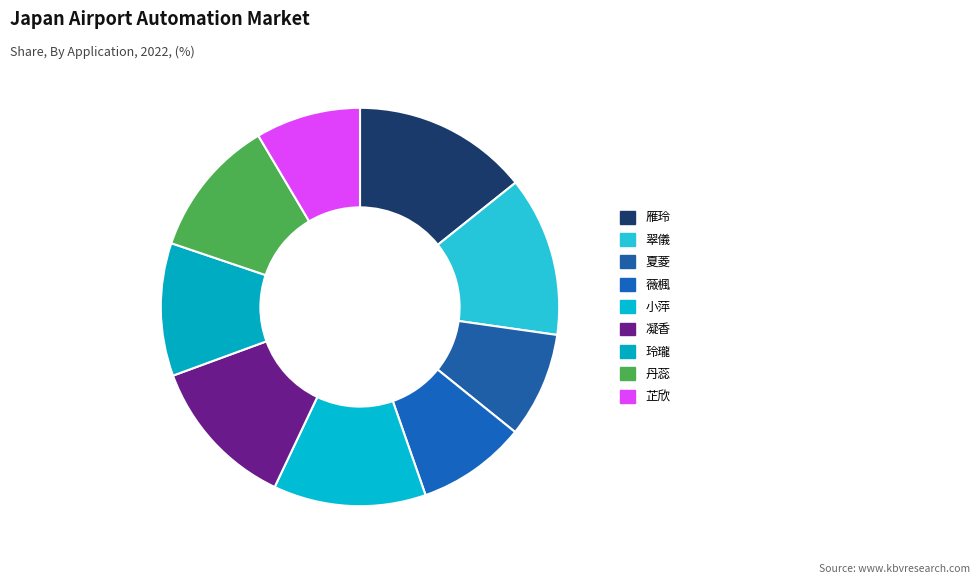

What percentage do 薇楓 and 丹蕊 together represent?

20.2%